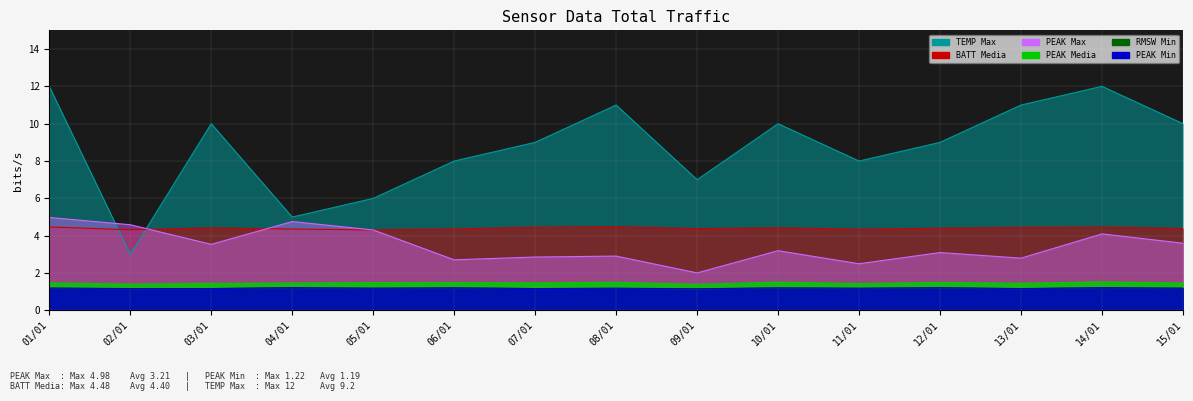

Which series has the largest range (max minus min)?

TEMP Max